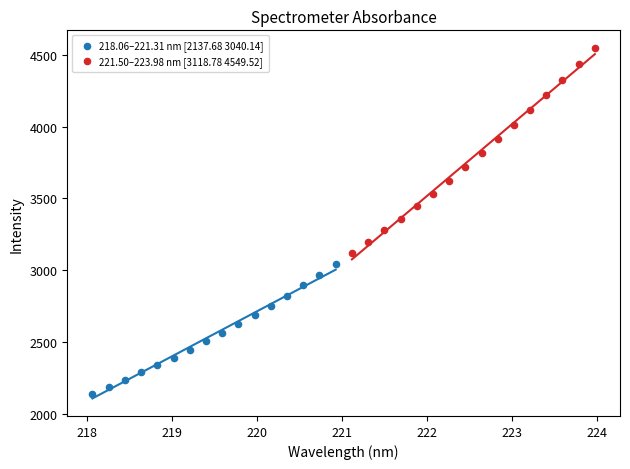

What are all the series names shown in the legend?

218.06–221.31 nm [2137.68 3040.14], 221.50–223.98 nm [3118.78 4549.52]